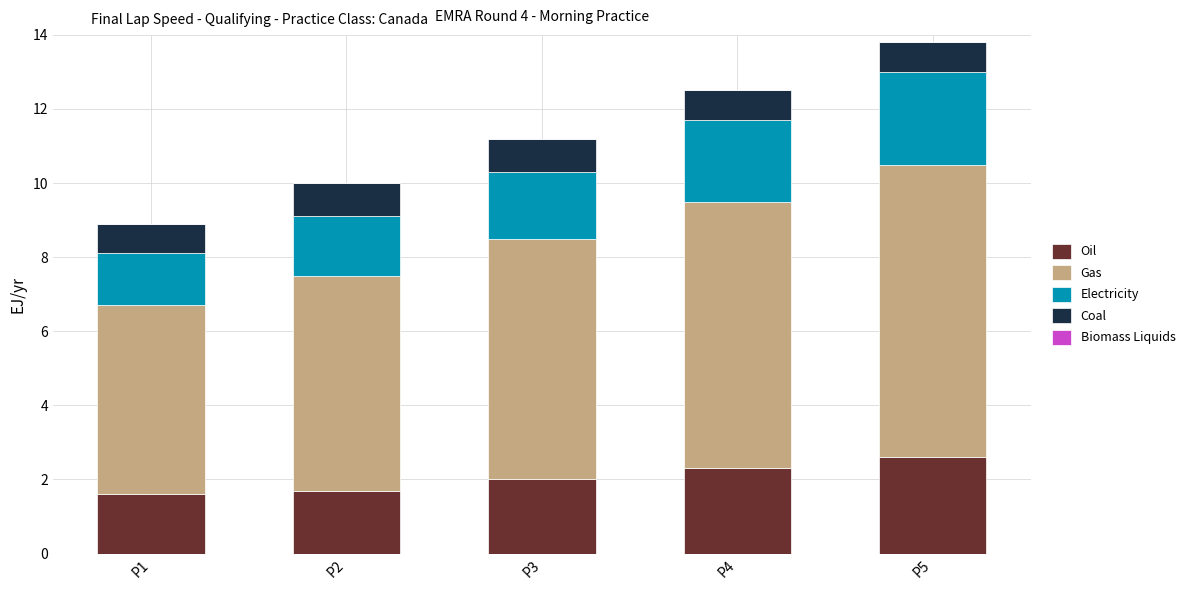

Is it true that Oil equals 0.6 at P4?

False